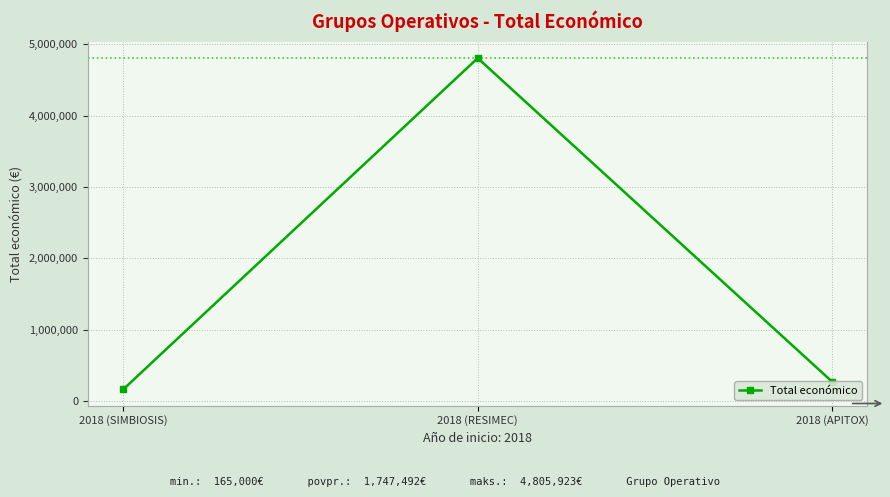

Where is the data nearest to the value 2485461?

2018 (APITOX)